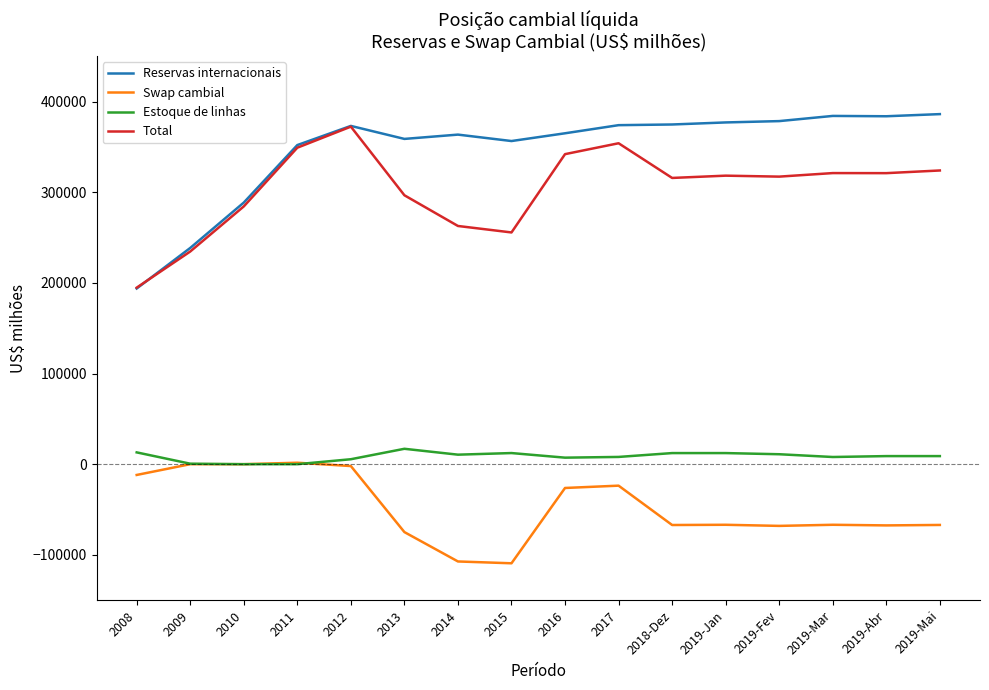

Which series has the largest range (max minus min)?

Reservas internacionais